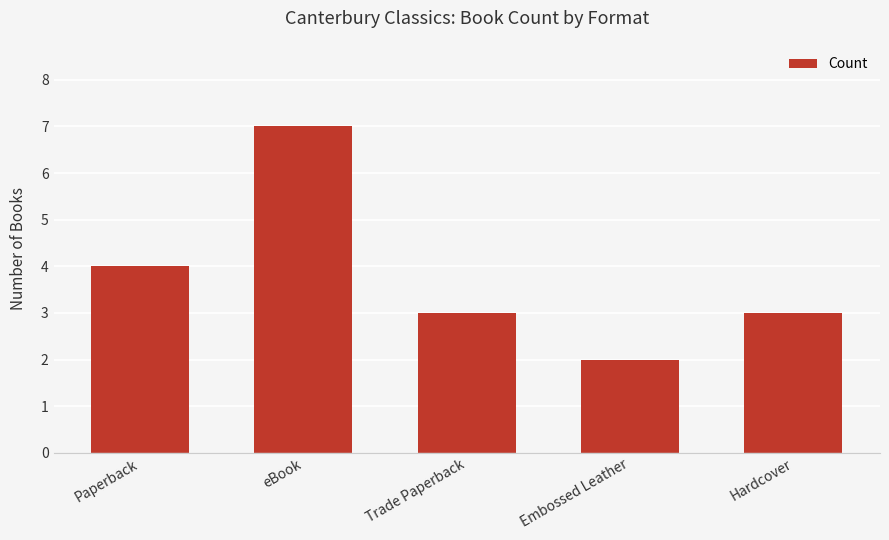

What is the difference between the values at Embossed Leather and Paperback?

2